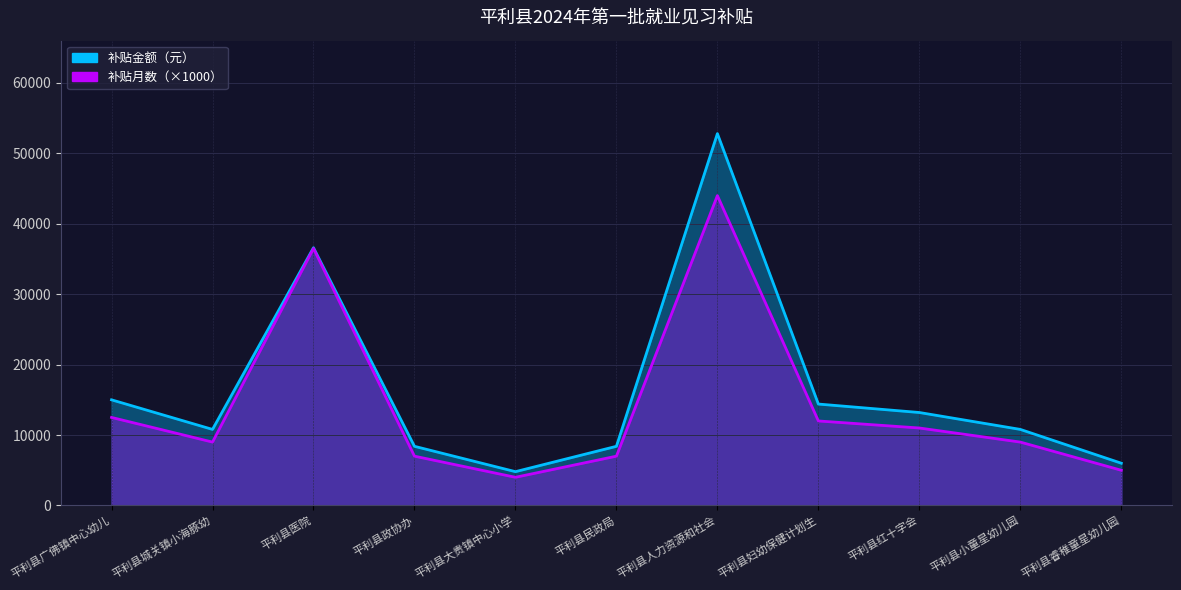

True or false: 补贴月数 and 补贴金额（元） cross at least once.

False